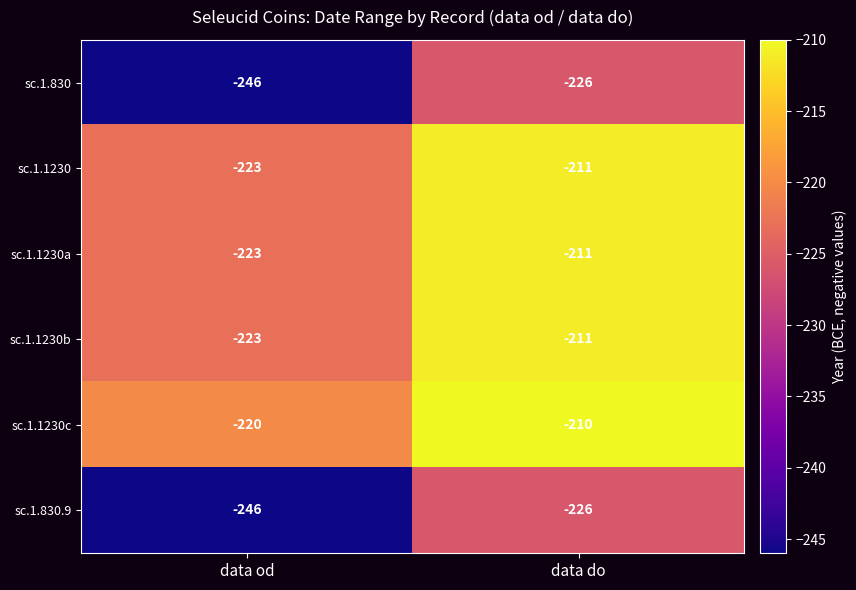

The sc.1.1230c series shows -220 at data od. True or false?

True